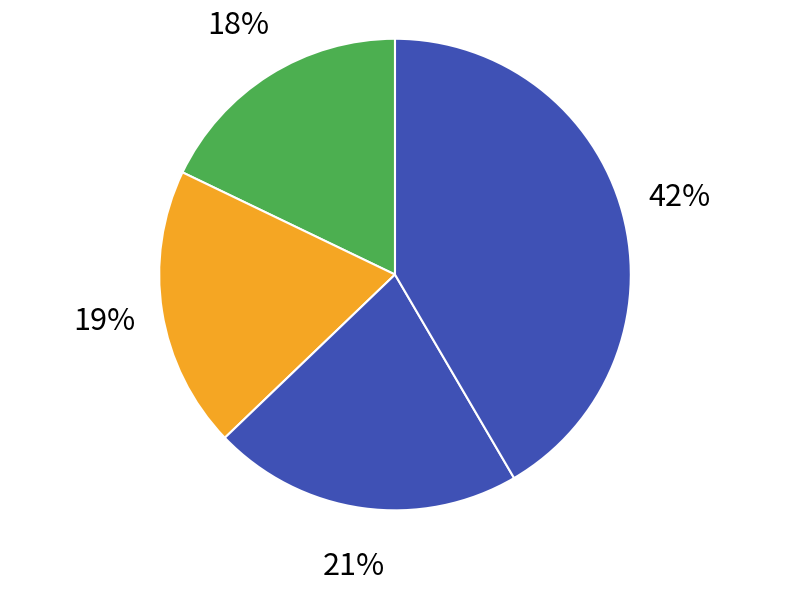

How many segments does this pie chart have?

4